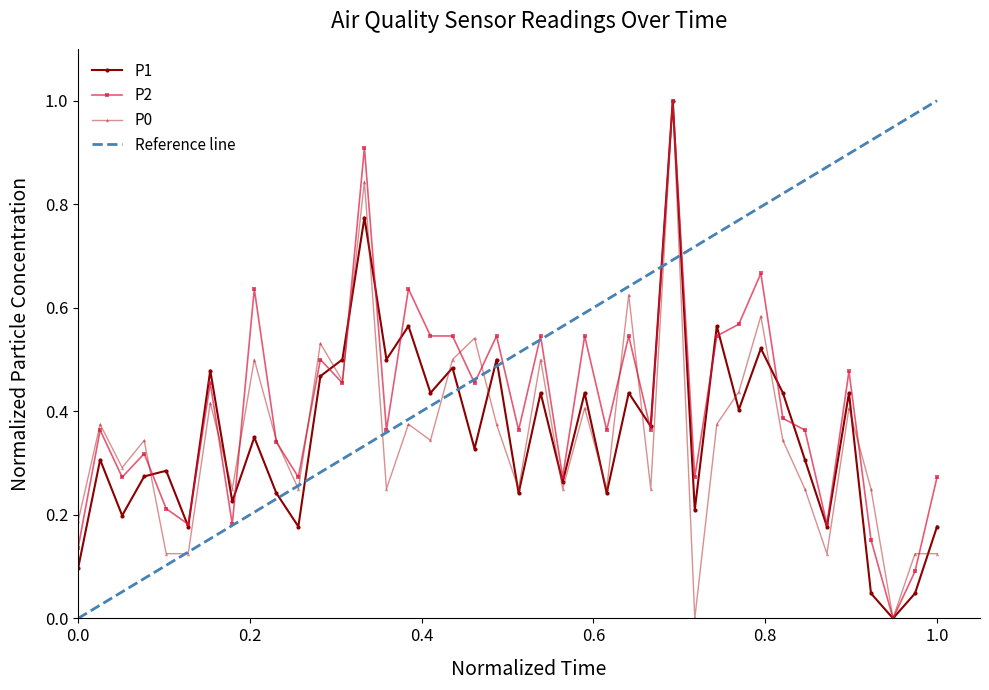

Where is the first local minimum for P1?

00:05